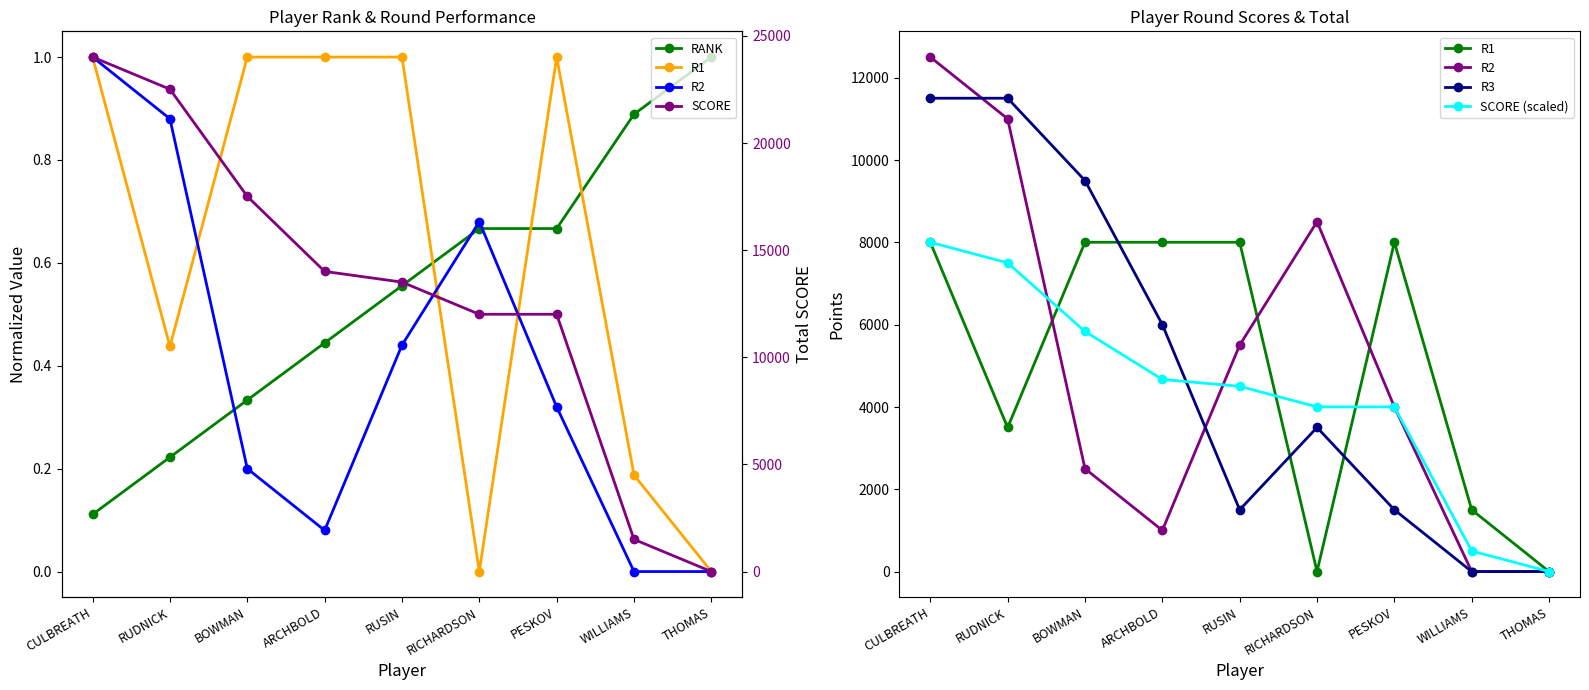

Which series has the widest spread of values?

SCORE